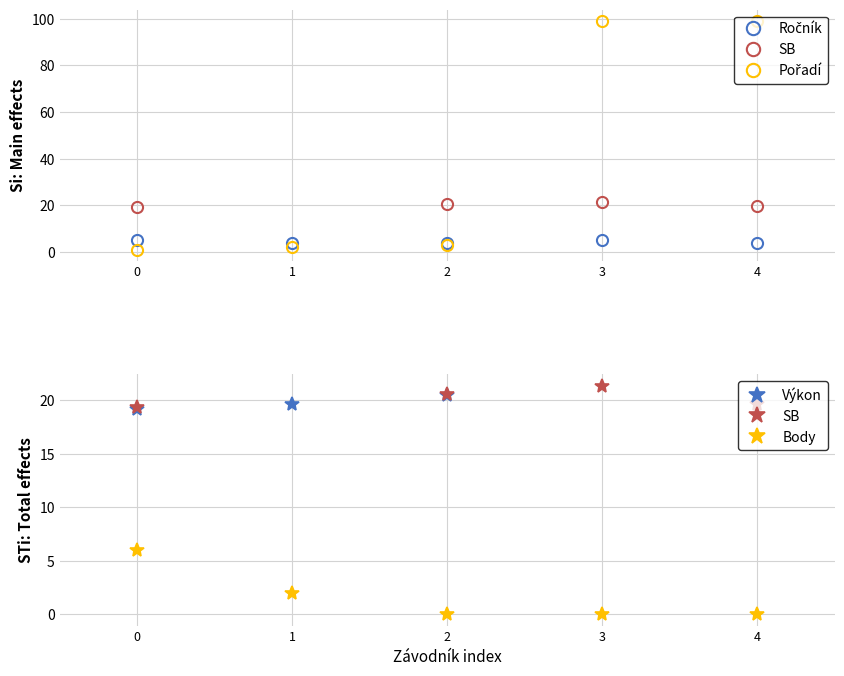

Which series has the largest total across all categories?

Pořadí